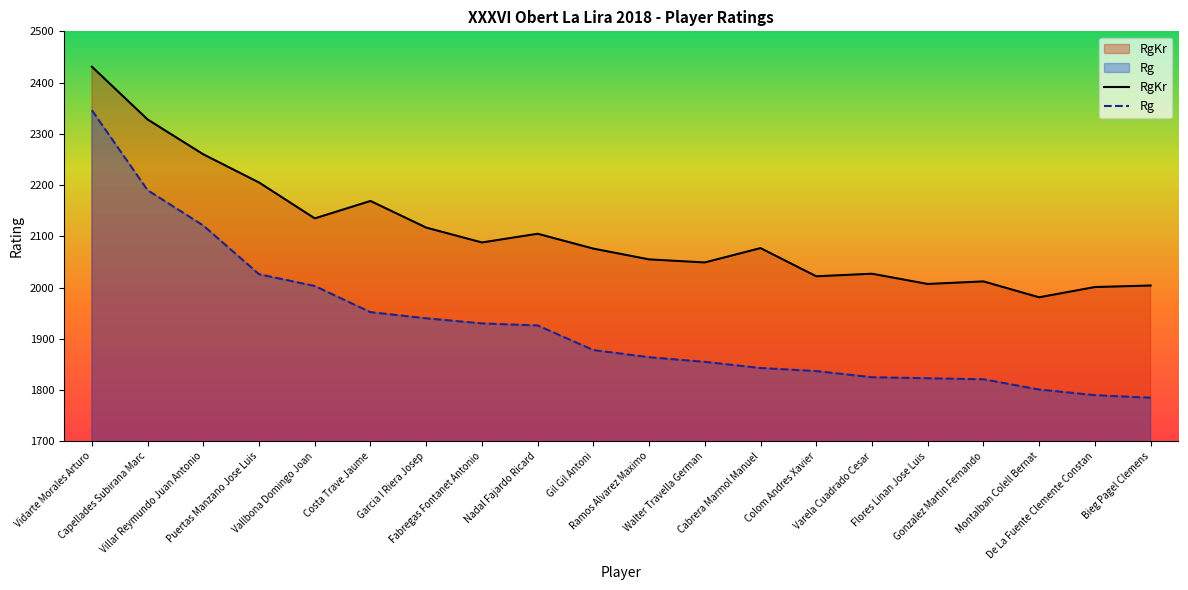

Reading left to right, what are all the values shown in this chart?

RgKr: Vidarte Morales Arturo=2431	Capellades Subirana Marc=2328	Villar Reymundo Juan Antonio=2260	Puertas Manzano Jose Luis=2205	Vallbona Domingo Joan=2135	Costa Trave Jaume=2169	Garcia I Riera Josep=2117	Fabregas Fontanet Antonio=2088	Nadal Fajardo Ricard=2105	Gil Gil Antoni=2076	Ramos Alvarez Maximo=2055	Walter Travella German=2049	Cabrera Marmol Manuel=2077	Colom Andres Xavier=2022	Varela Cuadrado Cesar=2027	Flores Linan Jose Luis=2007	Gonzalez Martin Fernando=2012	Montalban Colell Bernat=1981	De La Fuente Clemente Constan=2001	Bieg Pagel Clemens=2004
Rg: Vidarte Morales Arturo=2346	Capellades Subirana Marc=2190	Villar Reymundo Juan Antonio=2121	Puertas Manzano Jose Luis=2026	Vallbona Domingo Joan=2003	Costa Trave Jaume=1952	Garcia I Riera Josep=1940	Fabregas Fontanet Antonio=1930	Nadal Fajardo Ricard=1926	Gil Gil Antoni=1878	Ramos Alvarez Maximo=1864	Walter Travella German=1855	Cabrera Marmol Manuel=1843	Colom Andres Xavier=1837	Varela Cuadrado Cesar=1825	Flores Linan Jose Luis=1823	Gonzalez Martin Fernando=1821	Montalban Colell Bernat=1801	De La Fuente Clemente Constan=1790	Bieg Pagel Clemens=1785